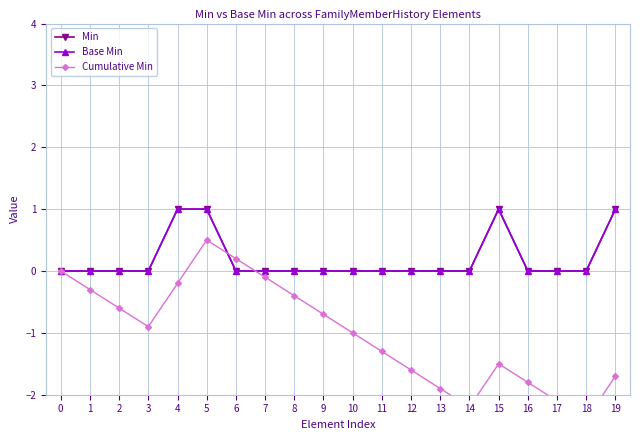

What is the highest value of the Min series?

1.0